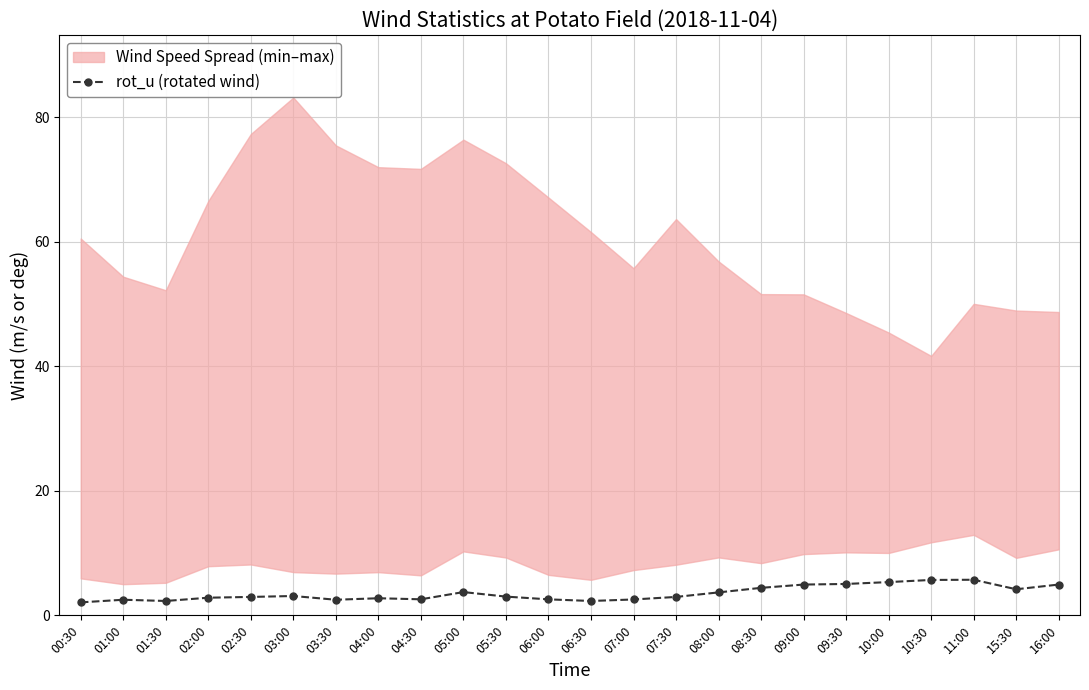

Does the chart display data point markers on the line(s)?

Yes